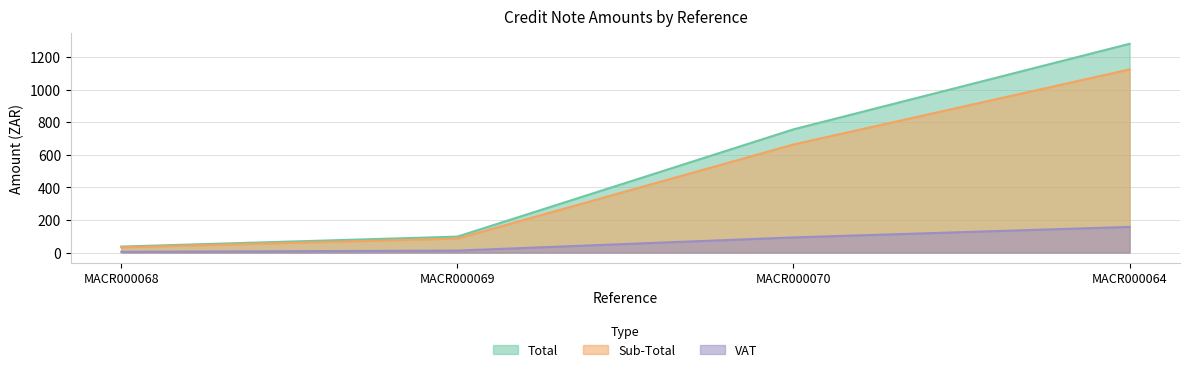

How many values in the VAT series exceed 92?

2